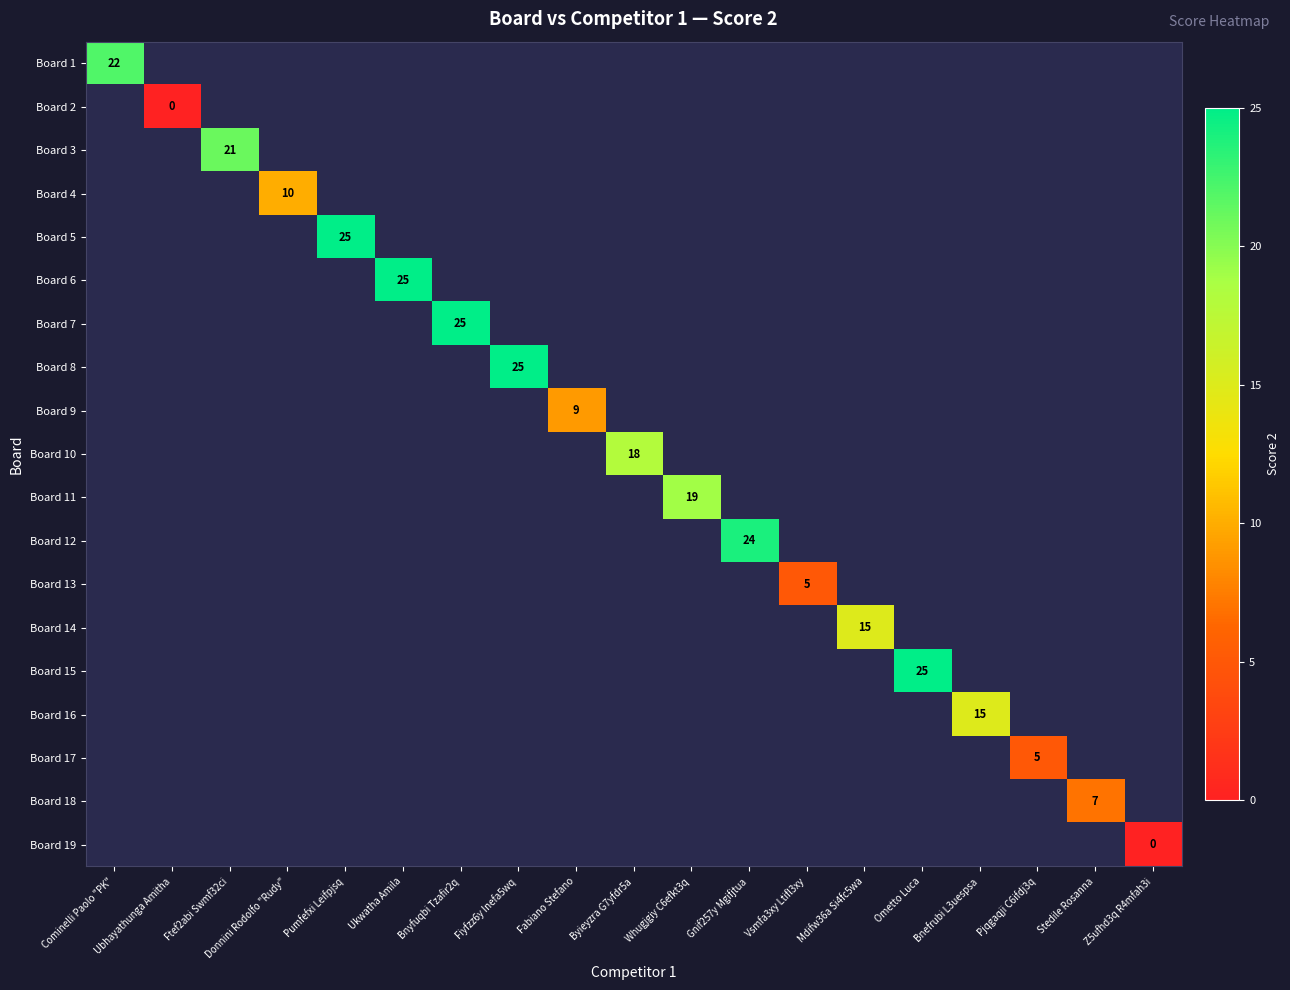

At how many categories does at least one series exceed 0?

17